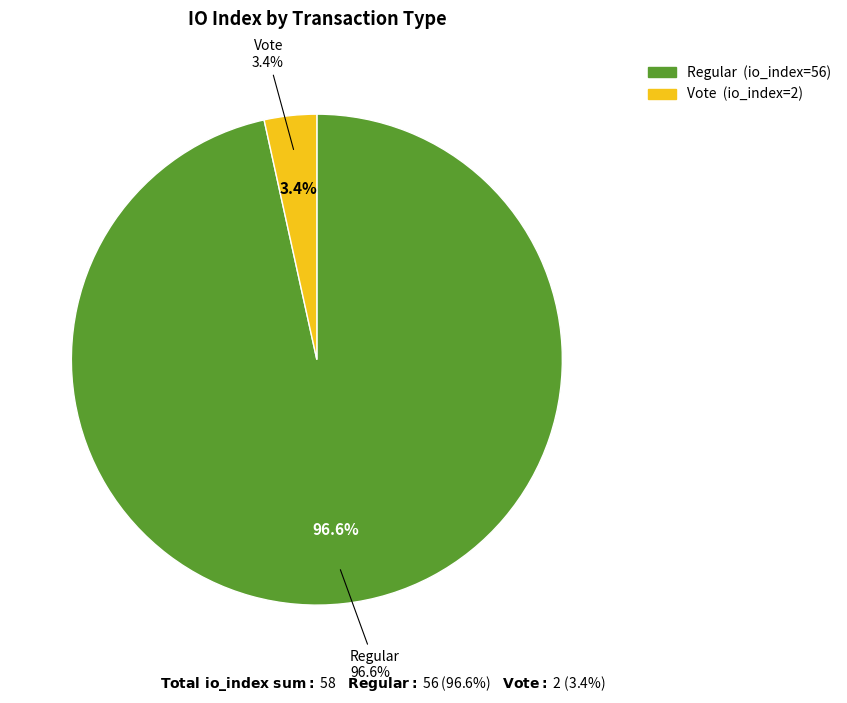

Which category accounts for the majority?

Regular (io_index=56)